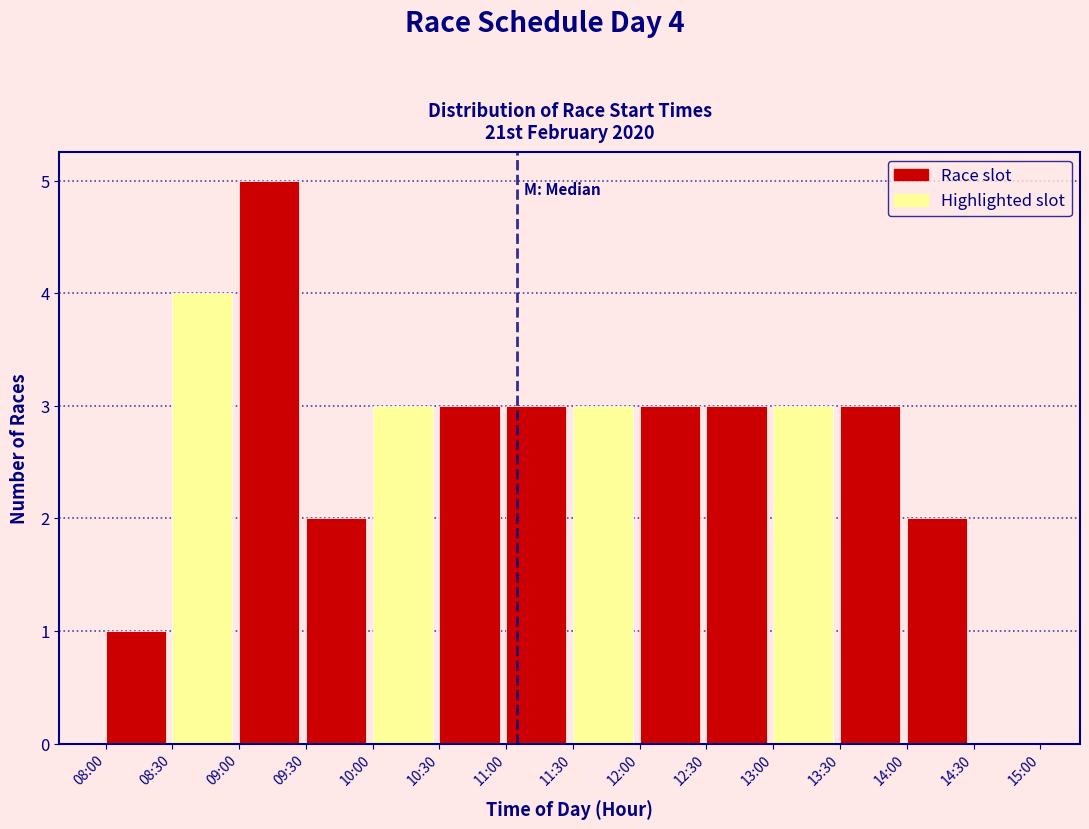

Reading left to right, transcribe all the data shown in this chart.

08:00=1	08:30=4	09:00=5	09:30=2	10:00=3	10:30=3	11:00=3	11:30=3	12:00=3	12:30=3	13:00=3	13:30=3	14:00=2	14:30=0